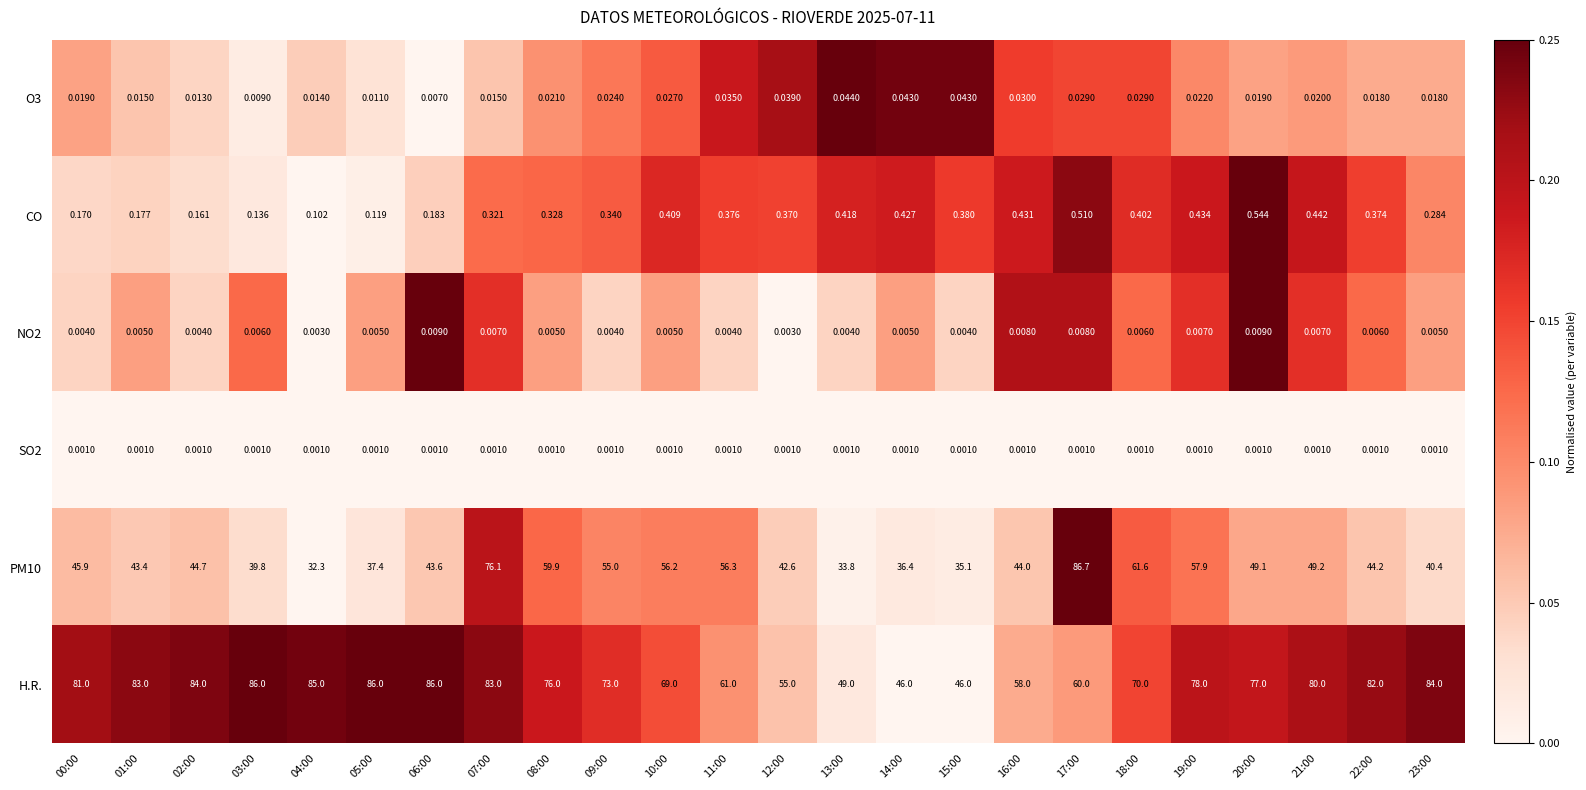

At how many categories does at least one series exceed 0?

24